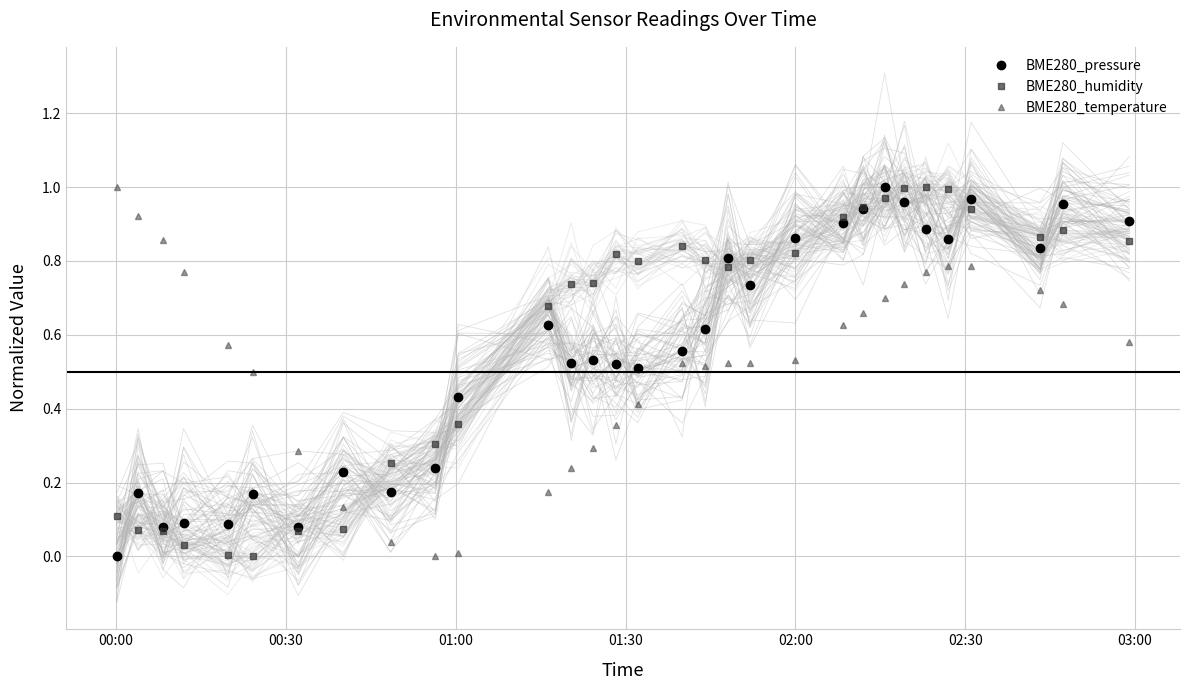

Which series ends up on top after the final intersection of BME280_pressure and BME280_temperature?

BME280_pressure